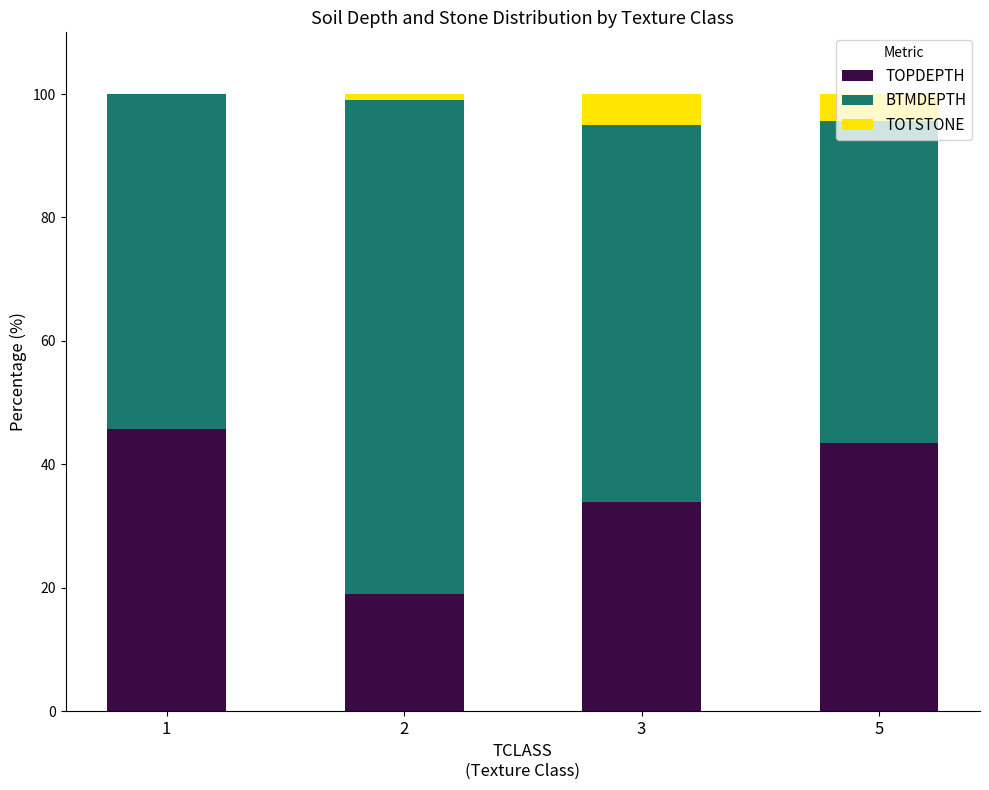

What is the maximum value for TOPDEPTH?

45.7